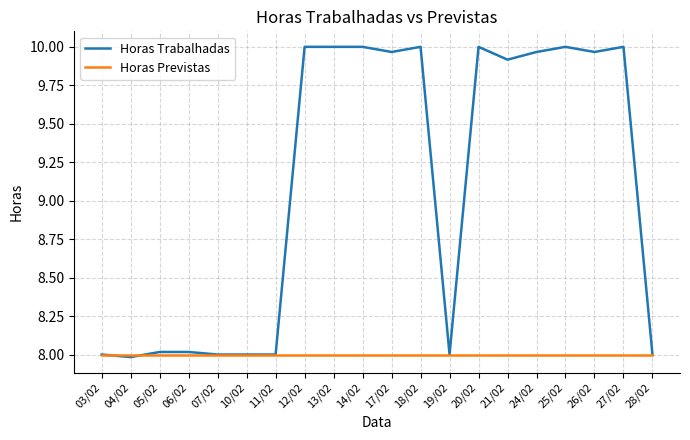

Which series changed the most between 12/02 and 28/02?

Horas Trabalhadas